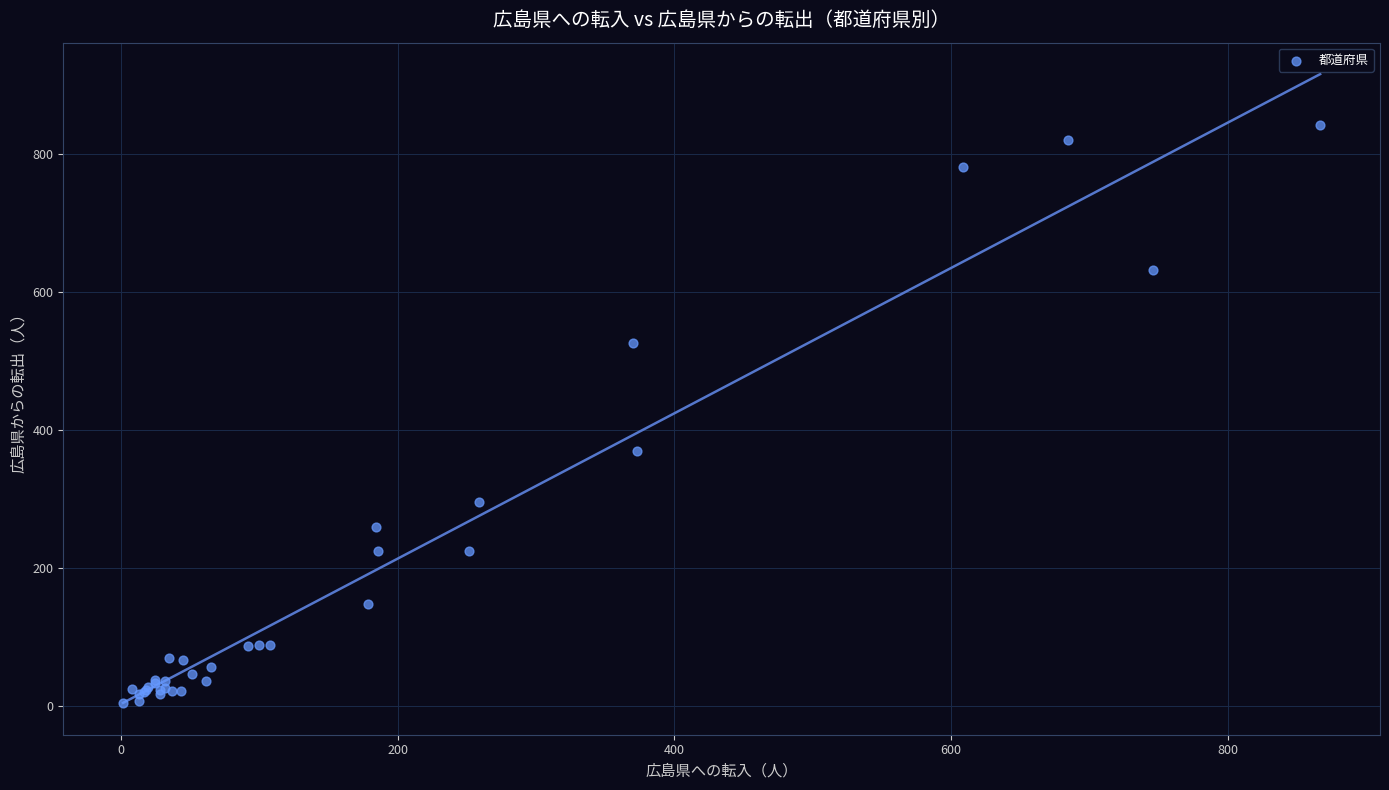

What Y value in the scatter plot is closest to 422?

368.2